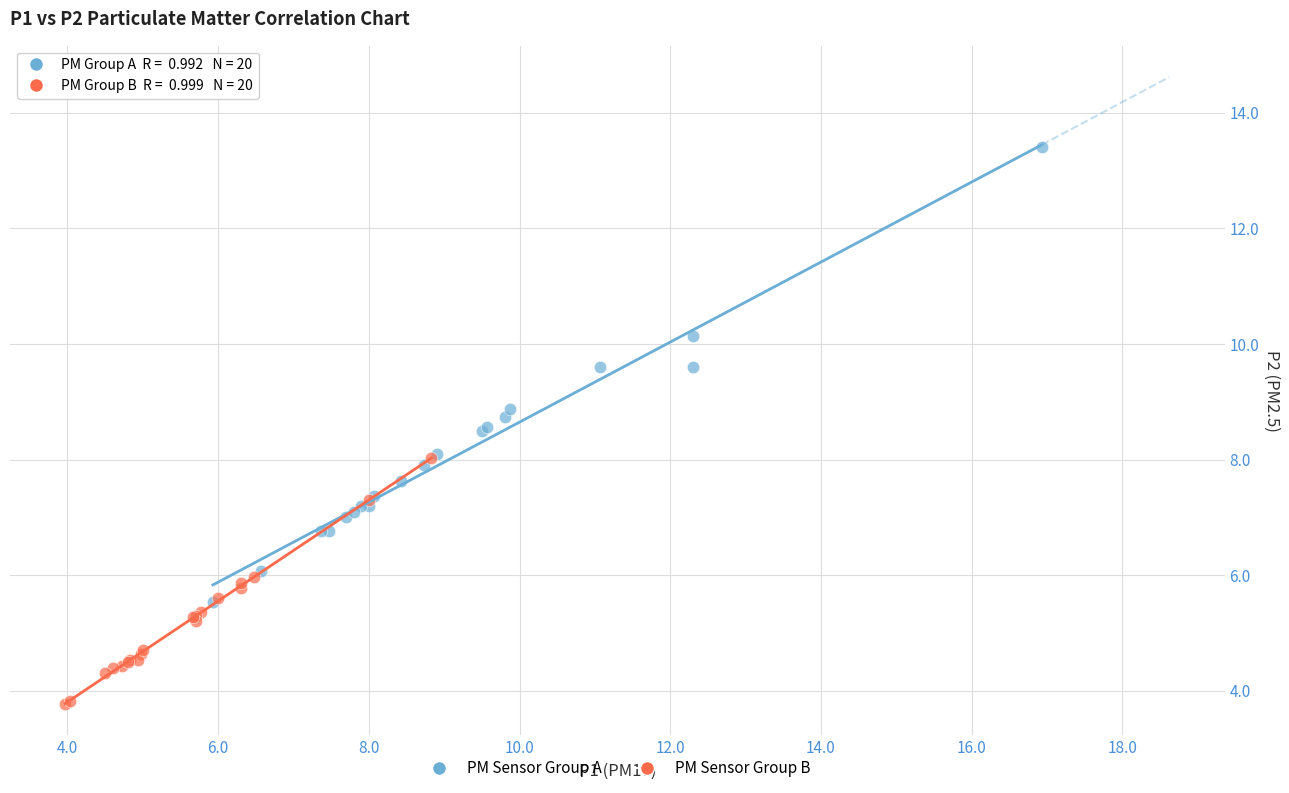

Which series contains the lowest Y value?

PM Sensor Group B